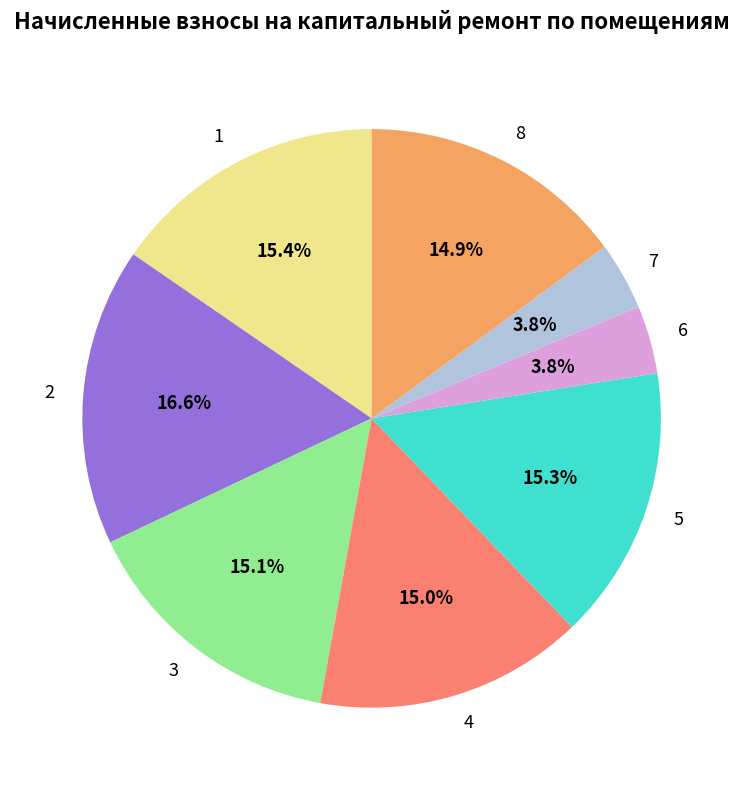

What percentage is the 3 slice, to the nearest percent?

15%